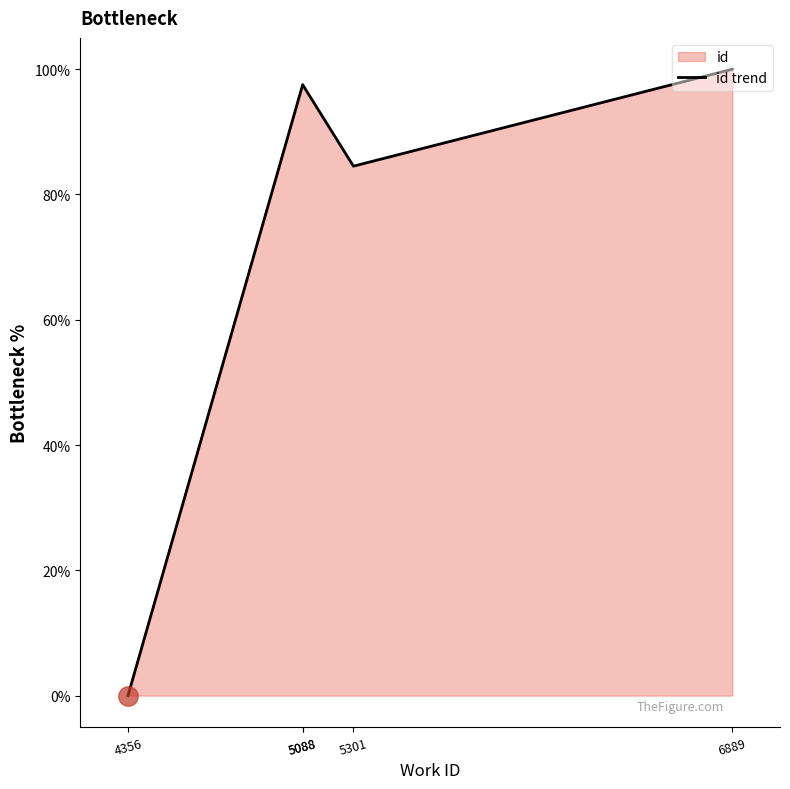

How many interior local peaks (higher than both neighbors) does the data have?

1